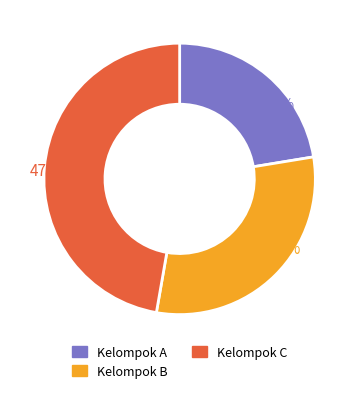

Is there a majority slice in this chart?

No